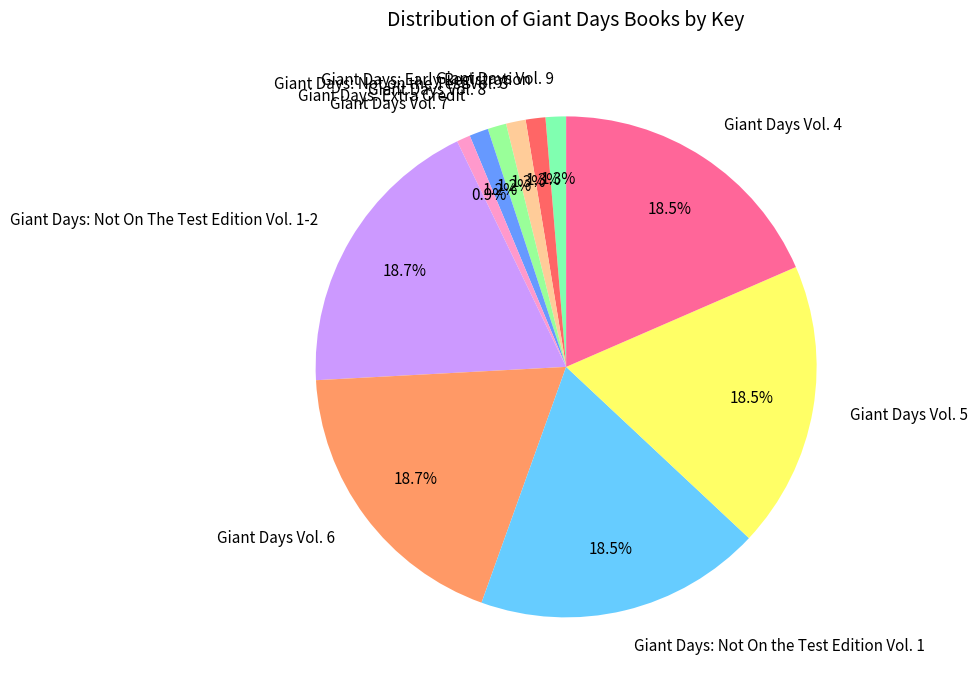

What percentage is the Giant Days Vol. 6 slice, to the nearest percent?

19%